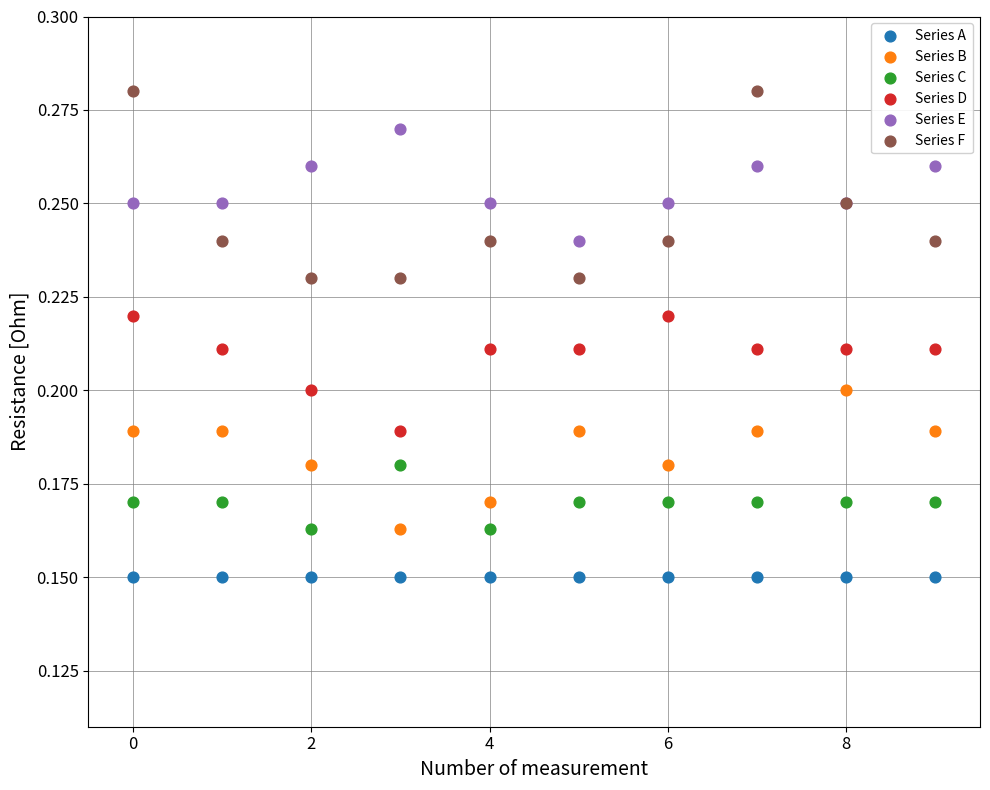

Which series reaches the maximum Y coordinate?

Series F